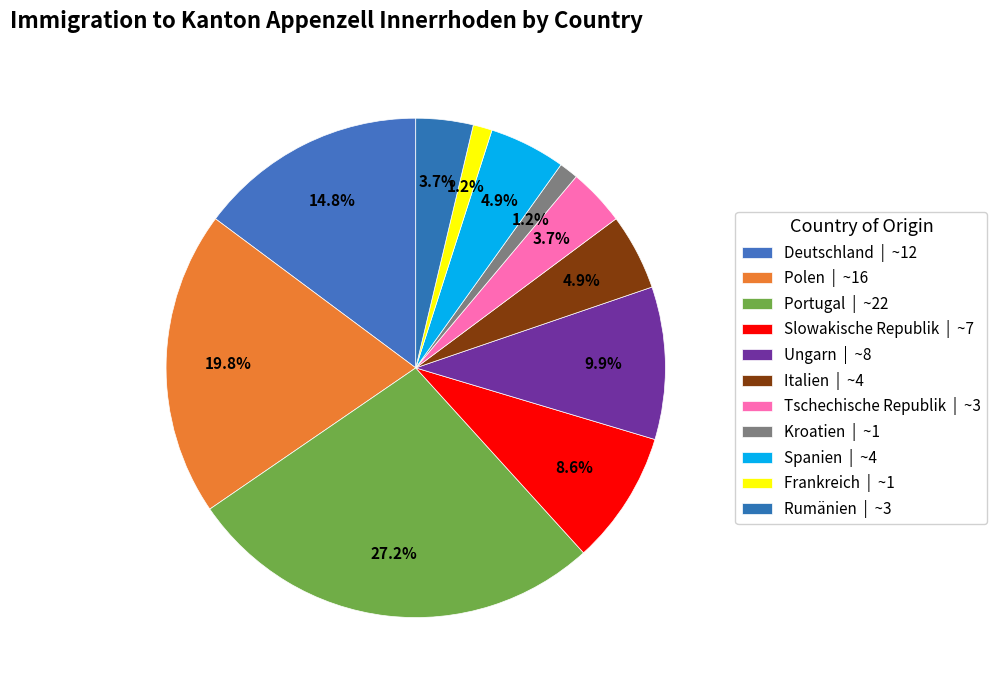

How many segments does this pie chart have?

11